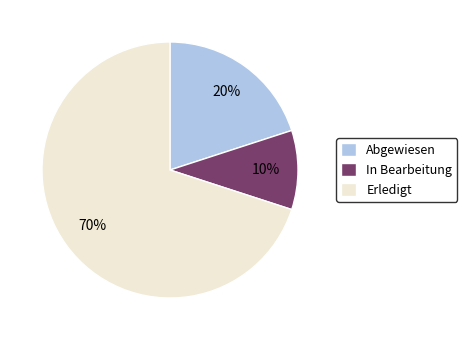

Does Abgewiesen represent more than half of the total?

No